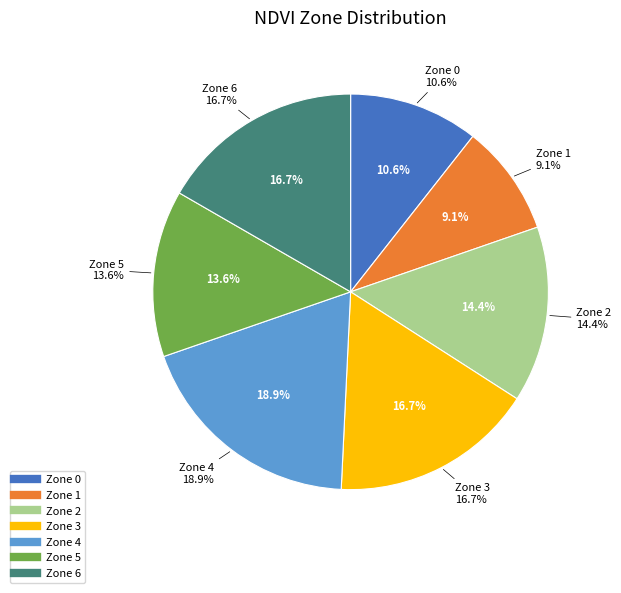

To the nearest percent, what percentage of the pie is Zone 6?

17%